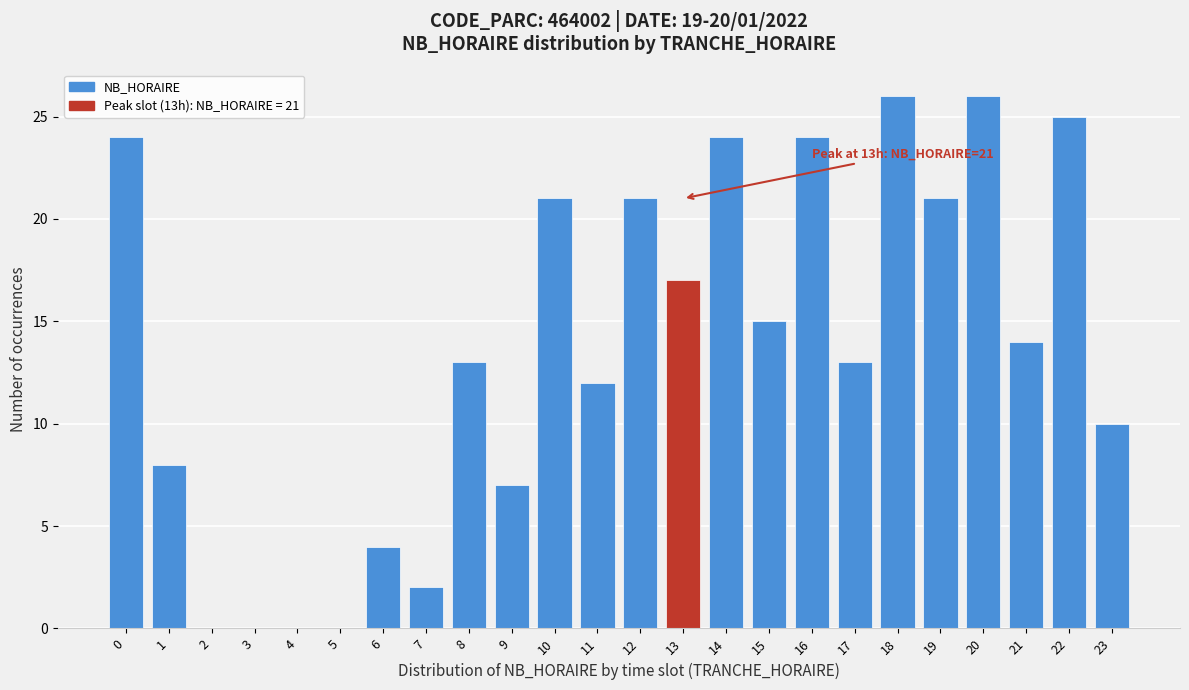

Reading left to right, what are all the values shown in this chart?

0=24	1=8	2=0	3=0	4=0	5=0	6=4	7=2	8=13	9=7	10=21	11=12	12=21	13=17	14=24	15=15	16=24	17=13	18=26	19=21	20=26	21=14	22=25	23=10